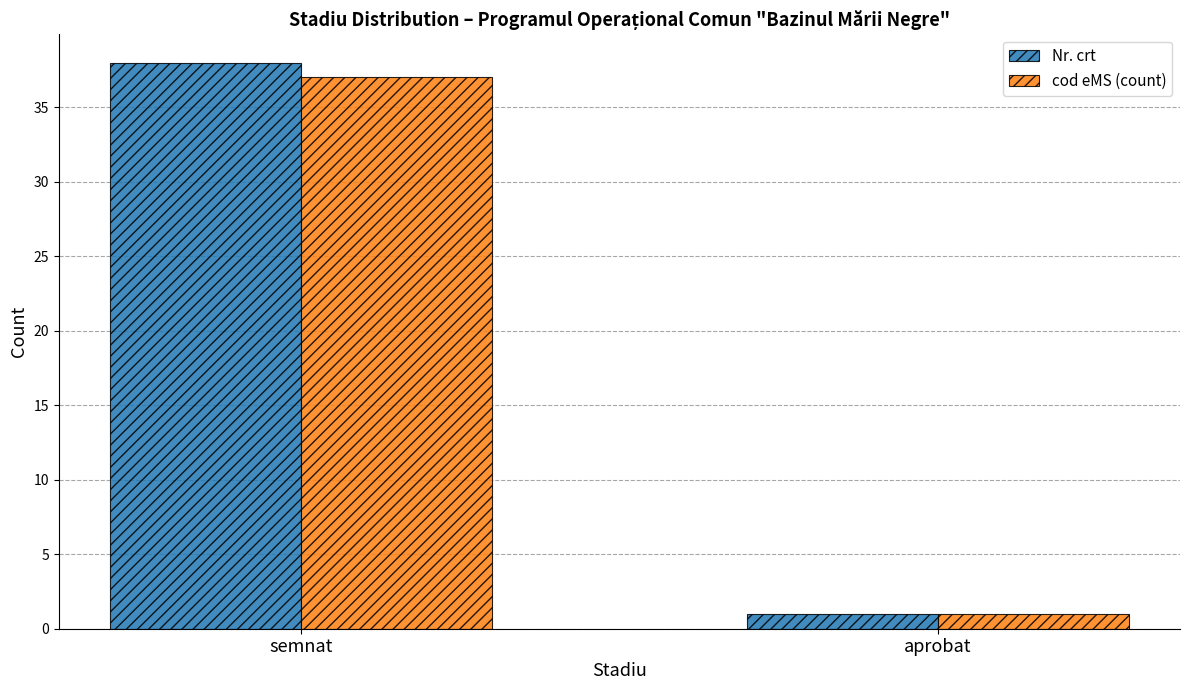

What is the sum of all Nr. crt values?

39